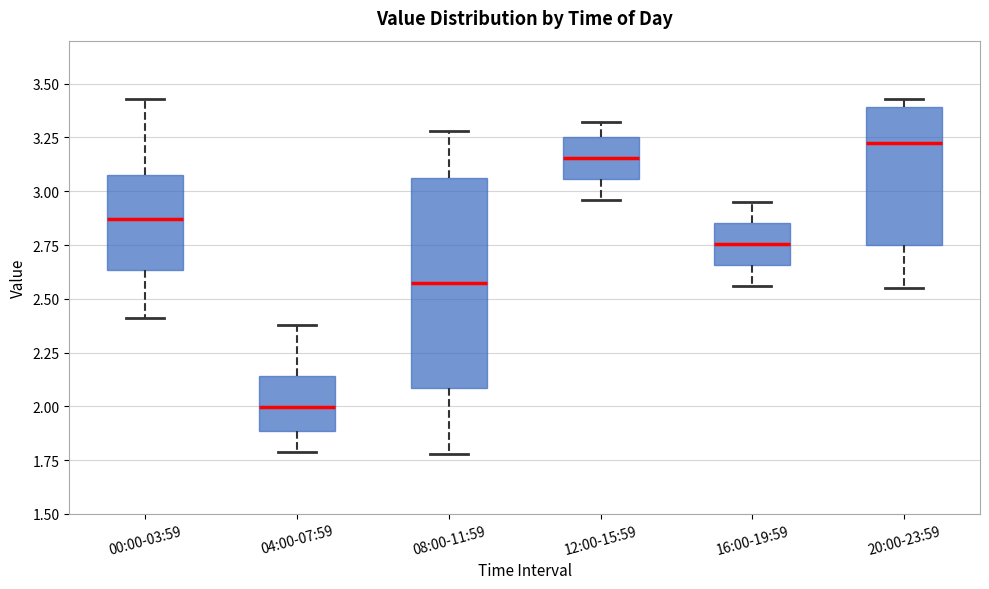

Comparing the boxes themselves (not the whiskers), which one is the tallest?

08:00-11:59